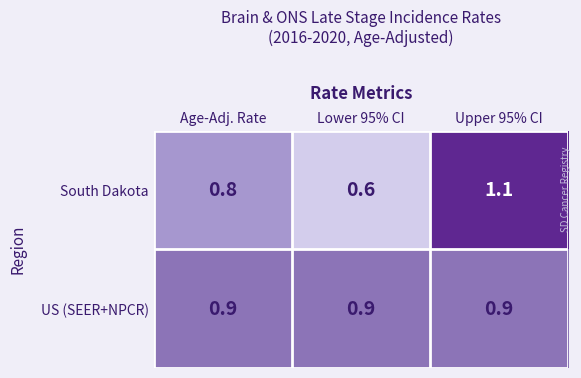

At which category is the sum across all series the highest?

Upper 95% CI